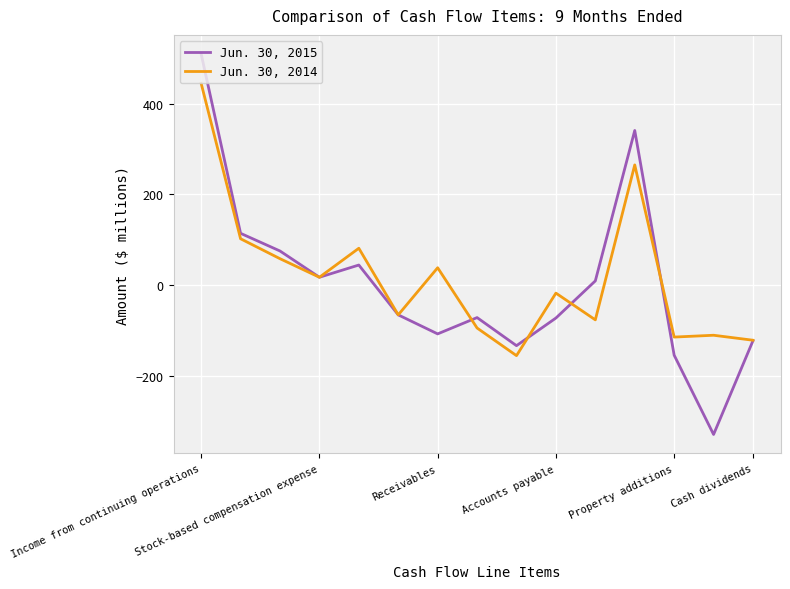

What is the greatest value displayed?

510